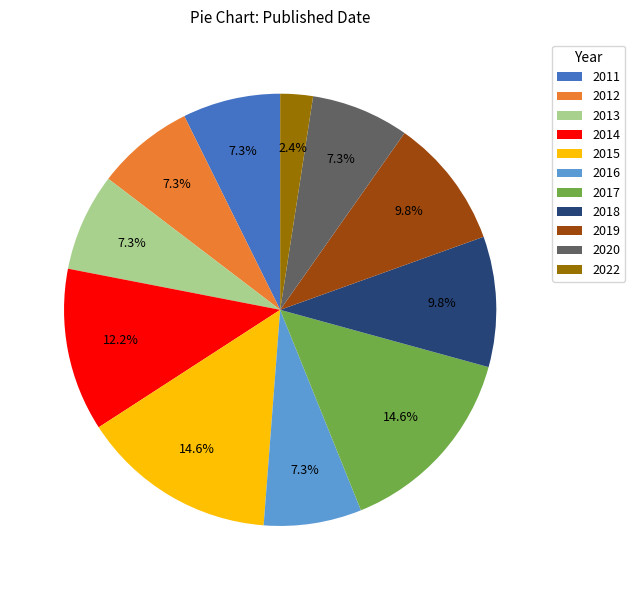

Between 2011 and 2017, which is larger?

2017